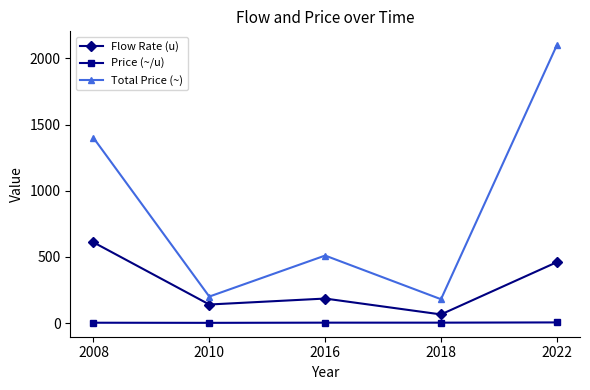

In Total Price (~), how many points are higher than both neighbors (excluding endpoints)?

1